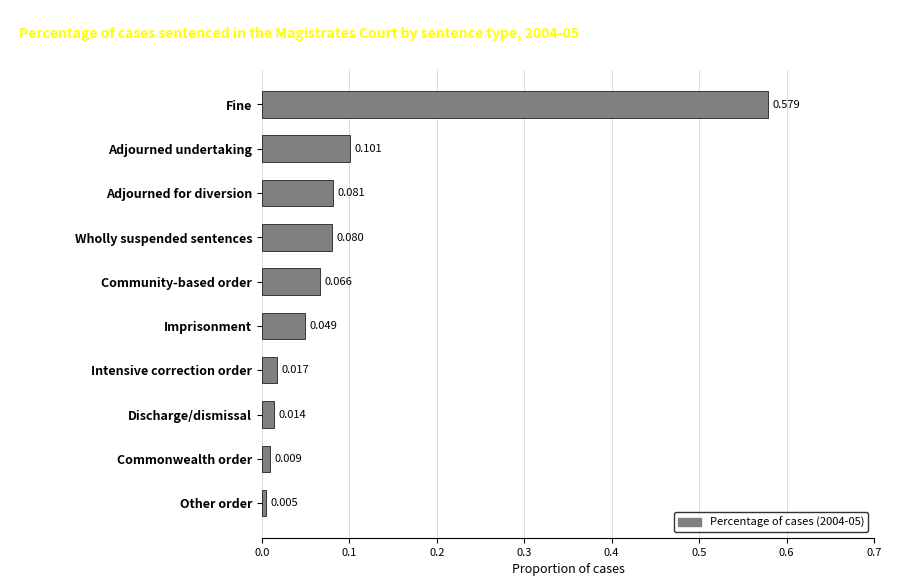

Rank the categories by value from lowest to highest.

Other order, Commonwealth order, Discharge/dismissal, Intensive correction order, Imprisonment, Community-based order, Wholly suspended sentences, Adjourned for diversion, Adjourned undertaking, Fine